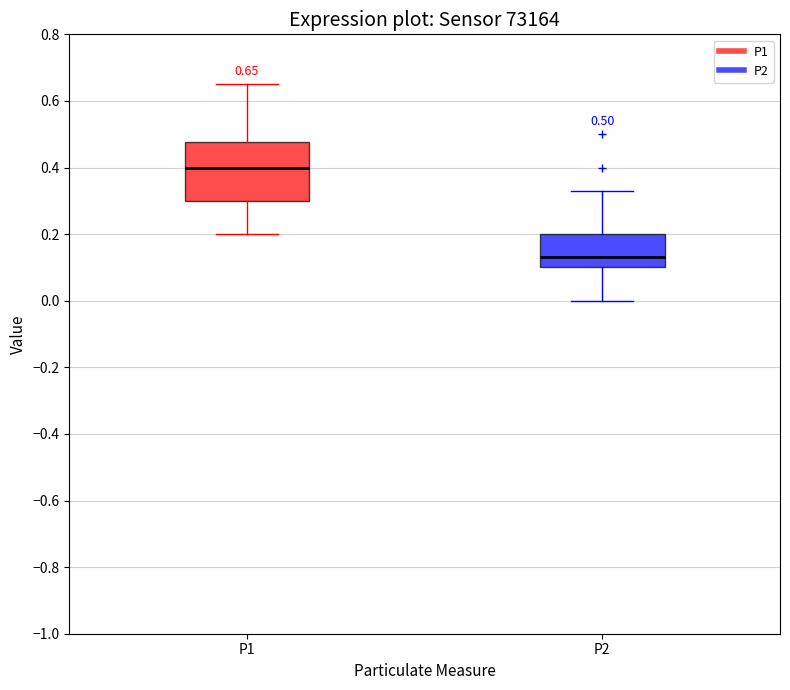

Comparing the boxes themselves (not the whiskers), which one is the tallest?

P1